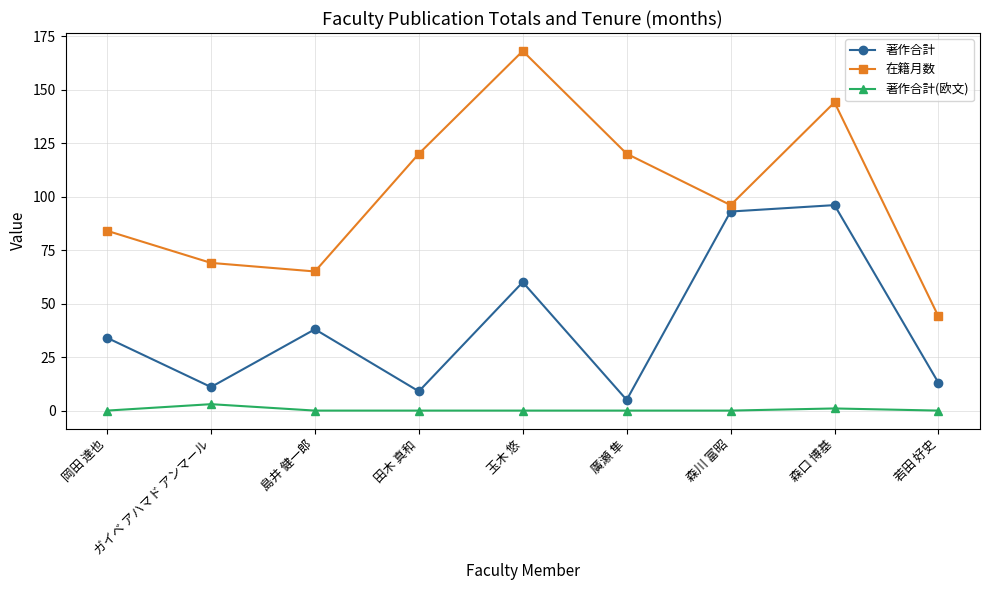

At which category is the sum across all series the highest?

森口 博基